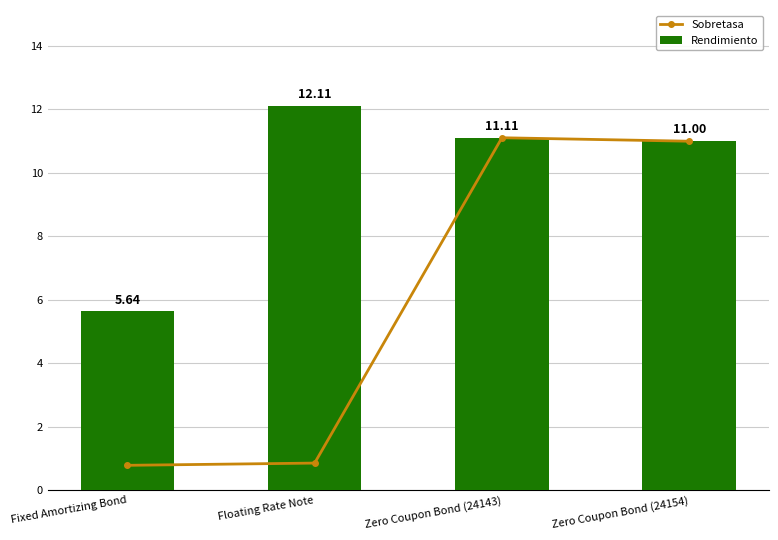

Which series has the widest spread of values?

Sobretasa